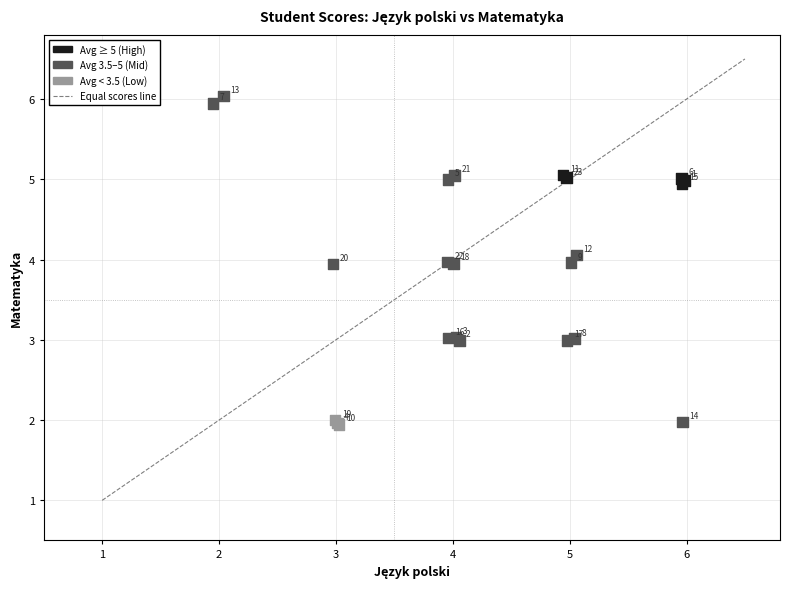

What Y value in the scatter plot is closest to 3?

3.0